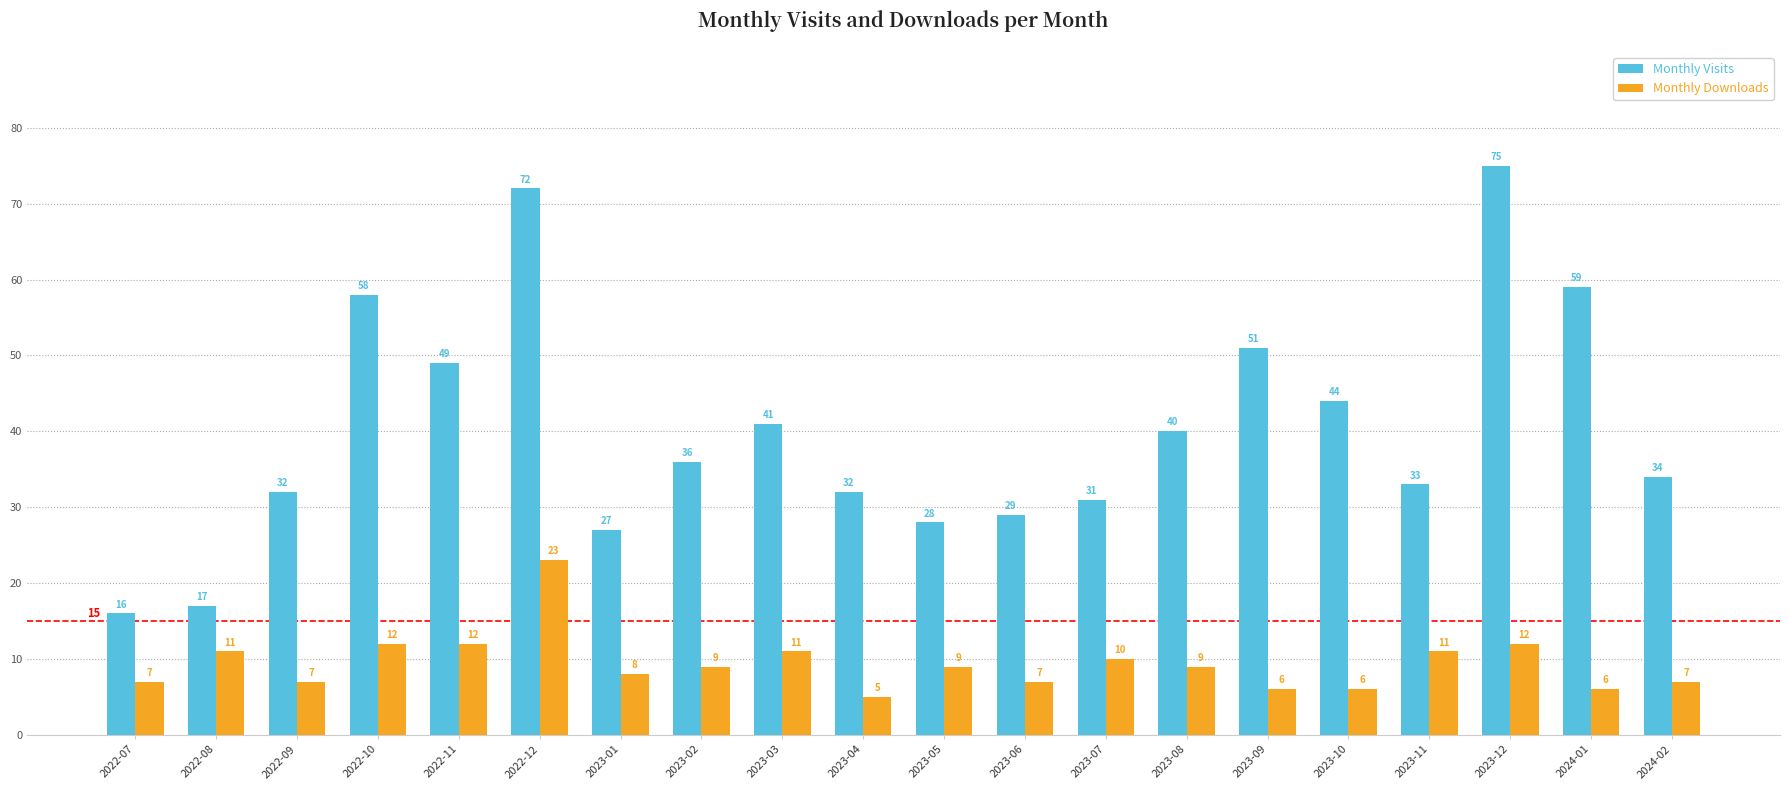

What is the label of the 9th bar from the left?

2023-03